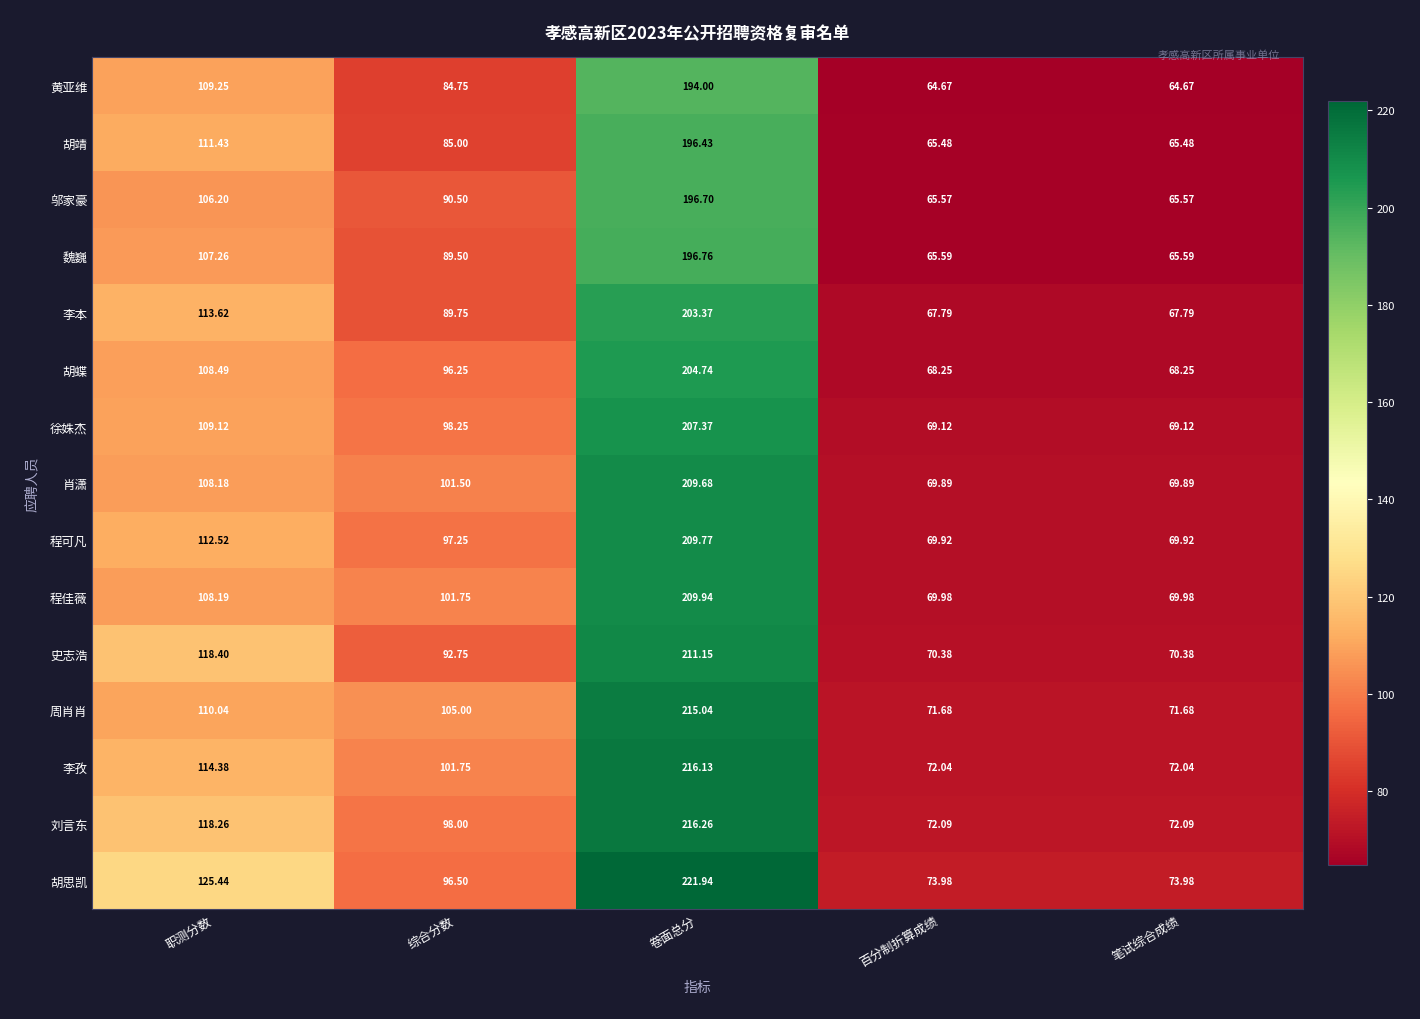

Where is 李孜 nearest to the value 144?

职测分数